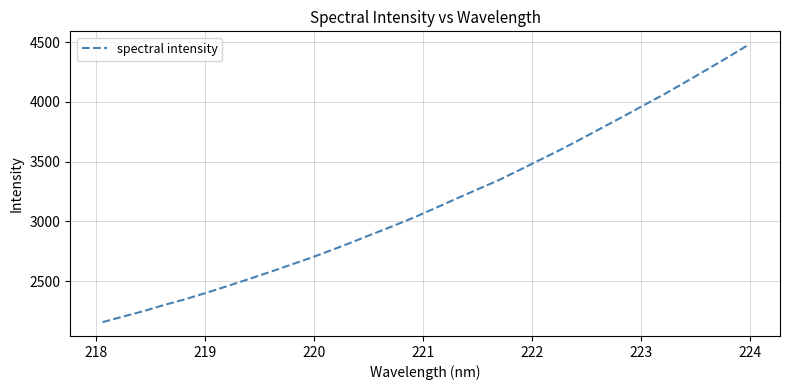

What is the maximum value shown in the chart?

4475.8